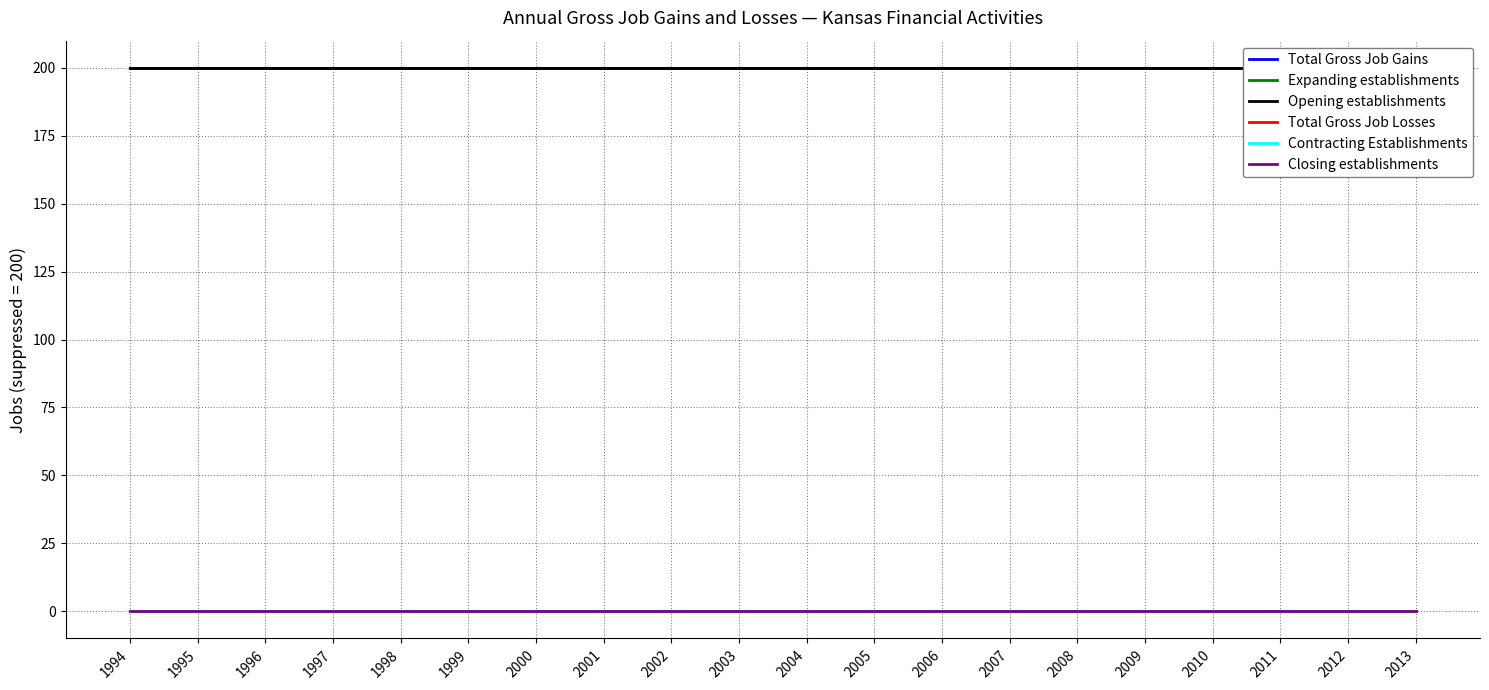

Which series has the largest range (max minus min)?

Total Gross Job Gains